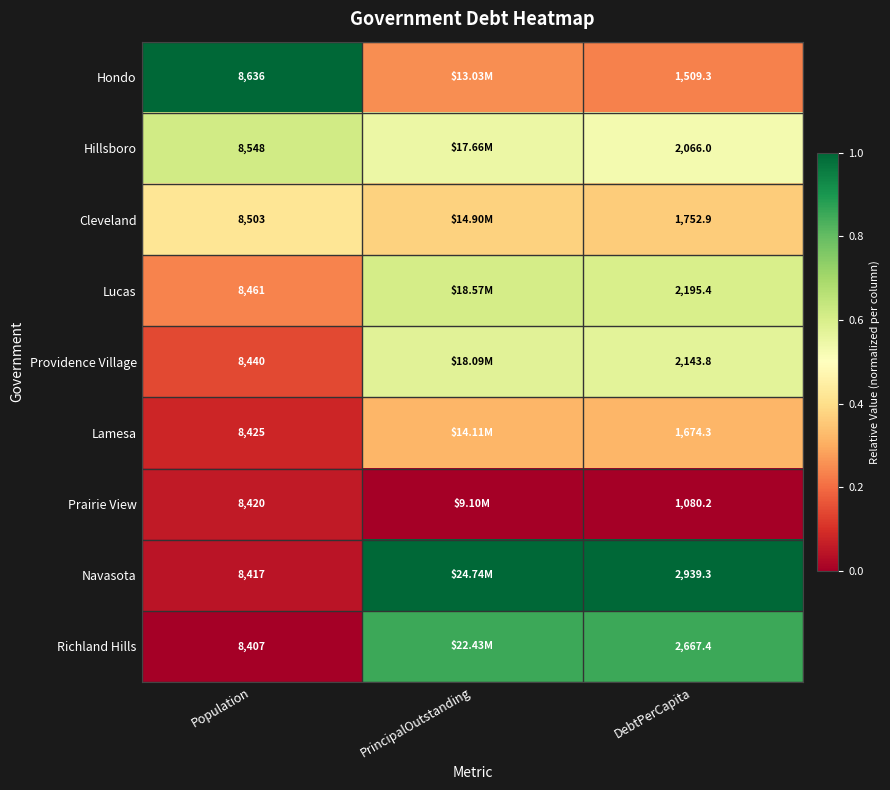

Is the value of Lucas at Population greater than the value of Prairie View at Population?

Yes